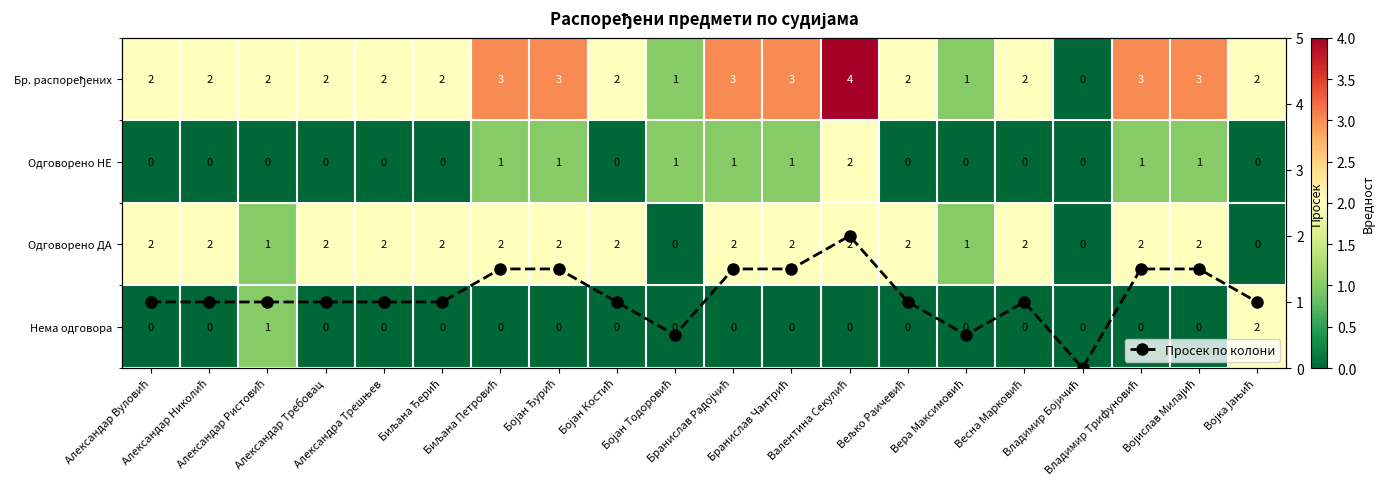

What is the value of the Просек по колони point at the 5th from the left?

1.0